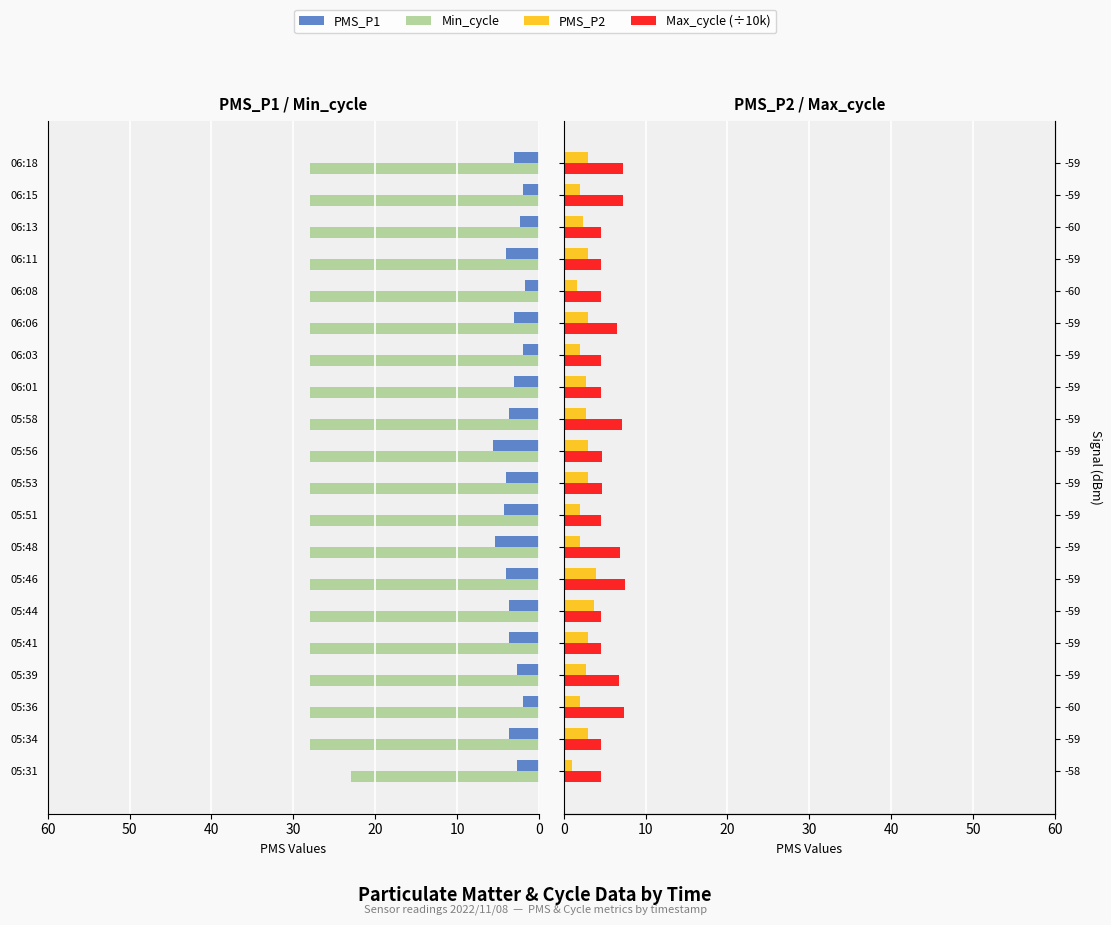

What is the greatest value displayed?

28.0